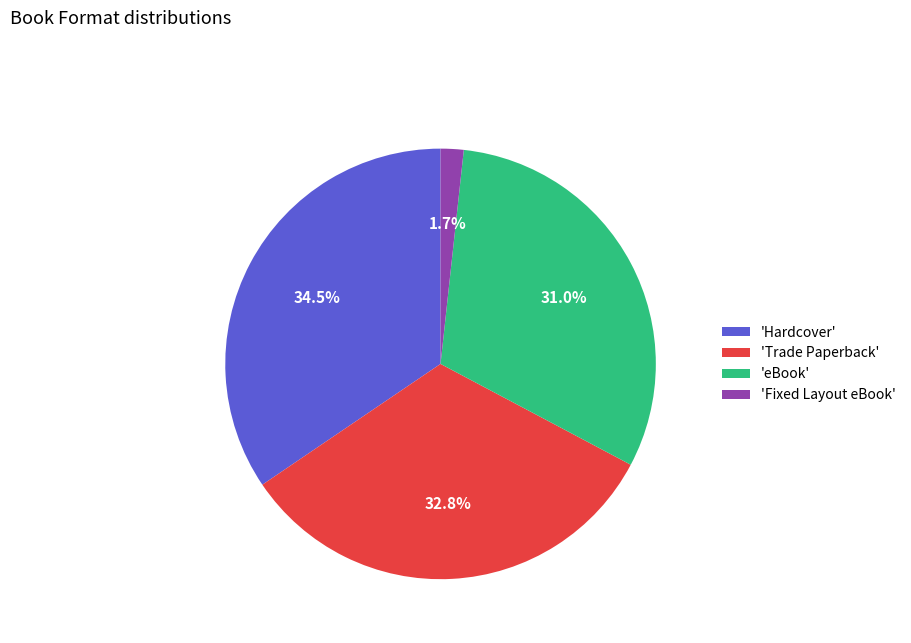

Do 'Fixed Layout eBook' and 'eBook' together represent more than half of the pie?

No